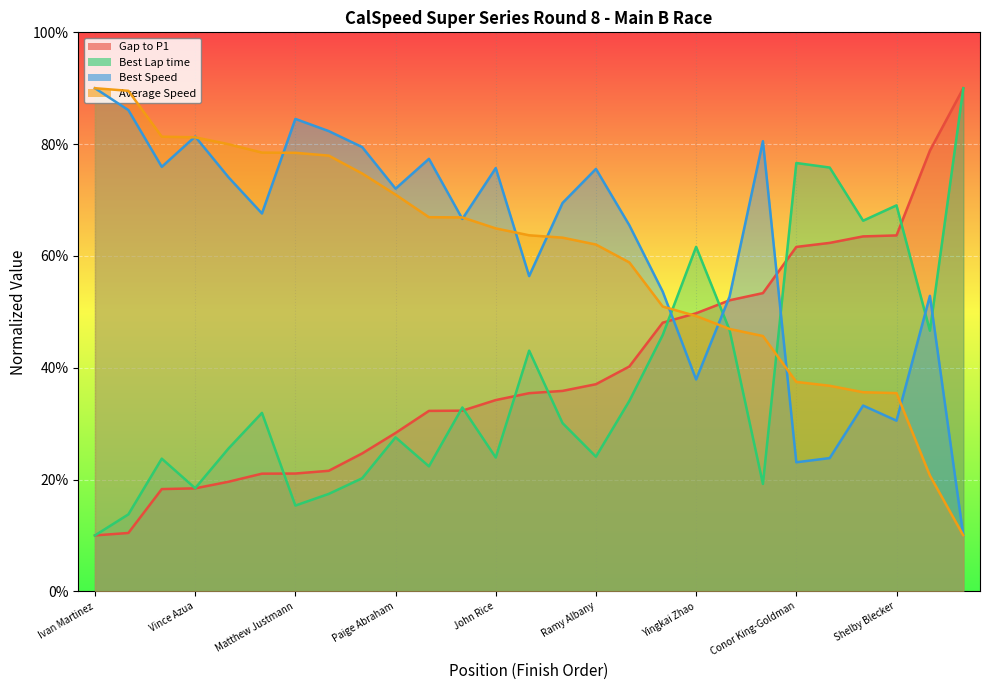

Between which two adjacent categories do Best Lap time and Gap to P1 first intersect?

Frank Chen and Matthew Justmann